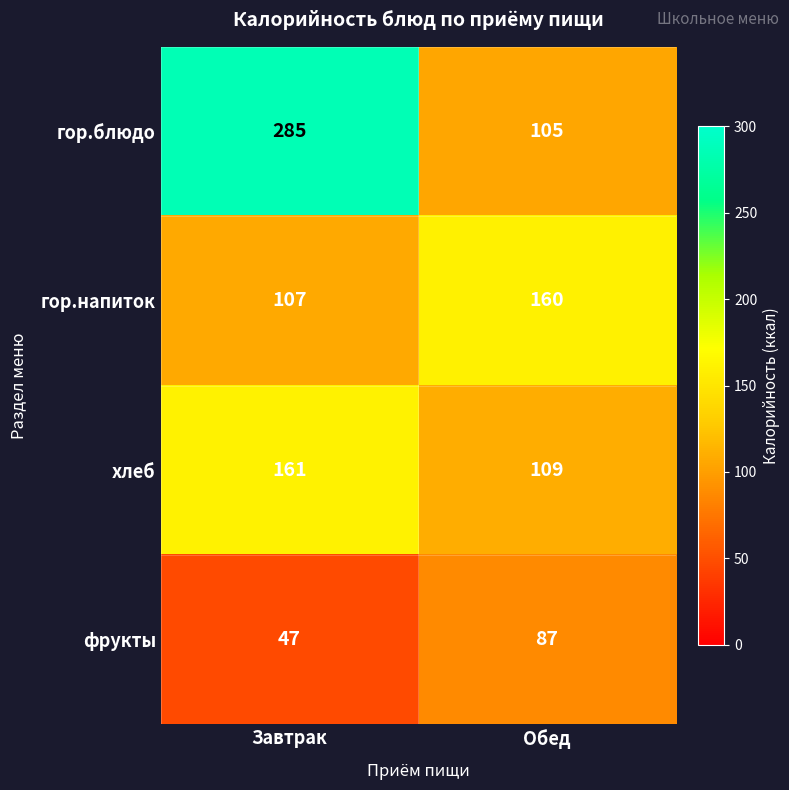

How many series are shown in this chart?

4